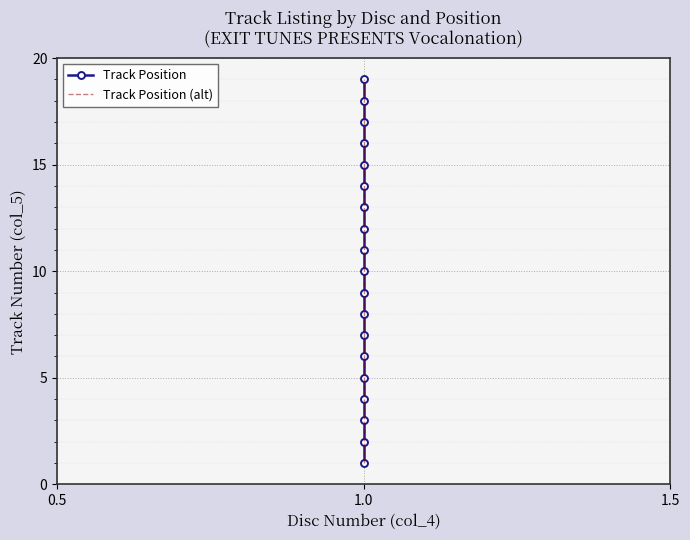

What is the sum of all Track Position (alt) values?

190